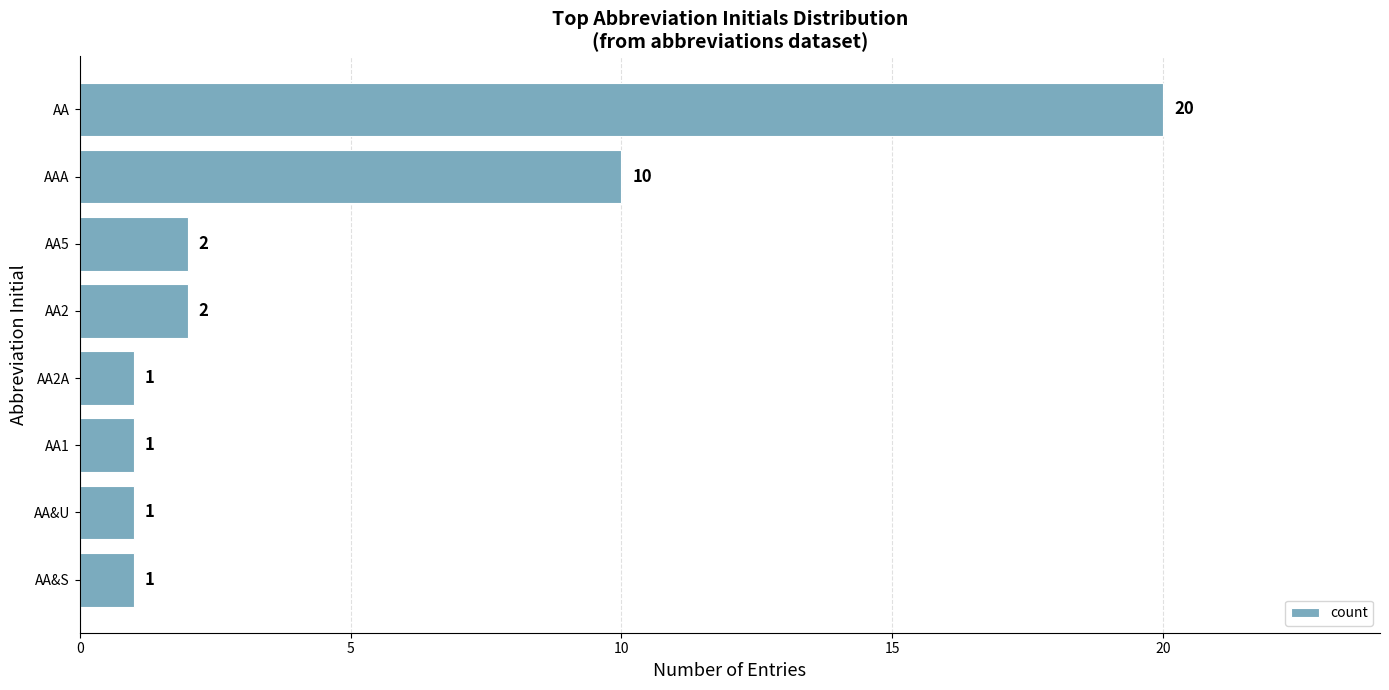

What is the maximum value shown in the chart?

20